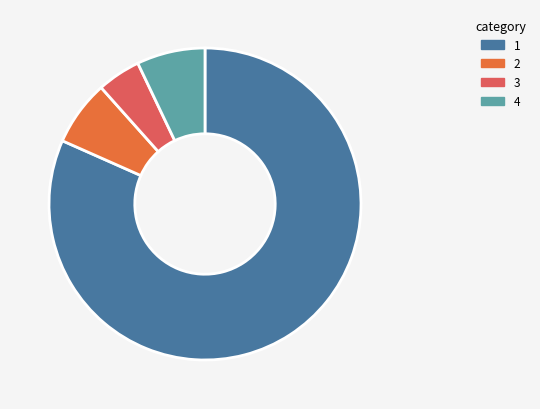

Is there any slice that represents more than half of the pie?

Yes